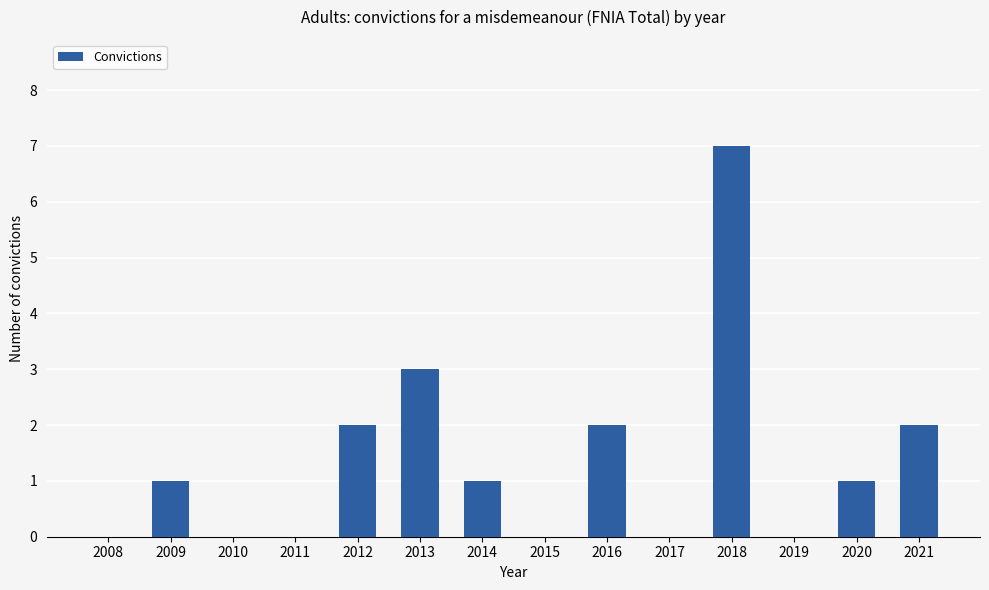

What is the greatest value displayed?

7